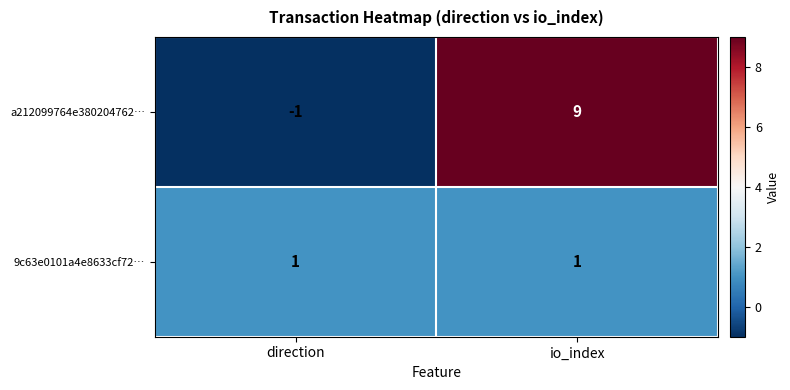

Which series has the largest total across all categories?

a212099764e380204762…